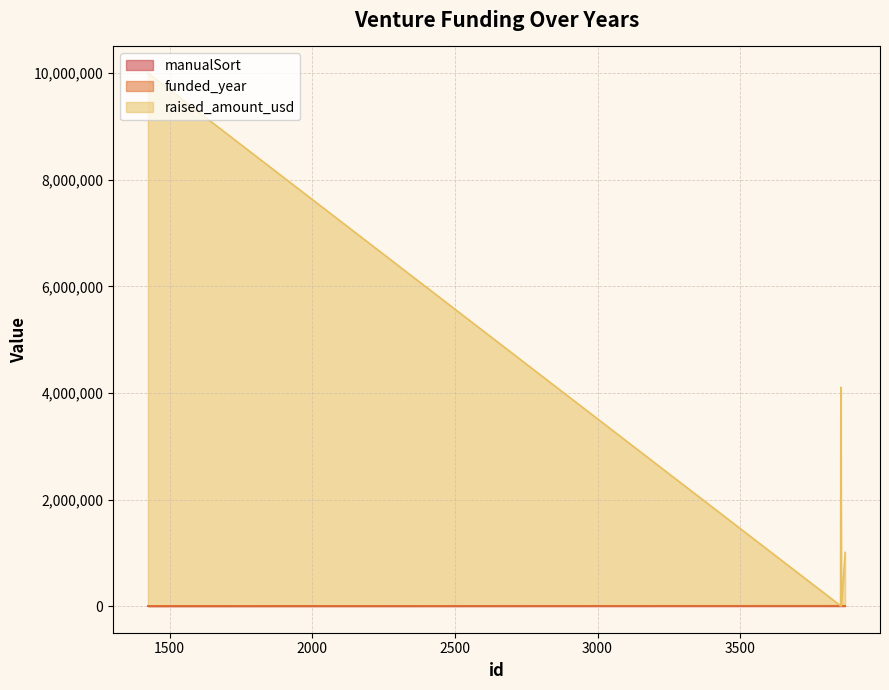

At which category is the sum across all series the highest?

1424